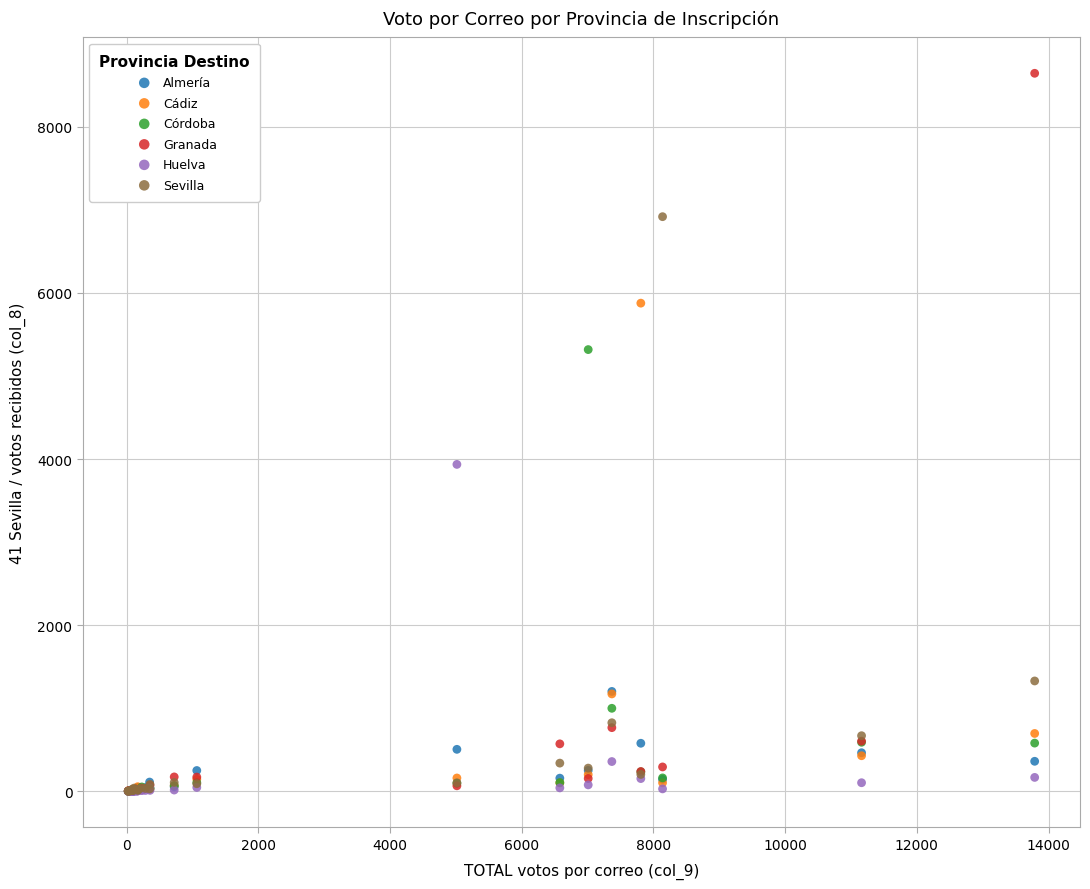

Across all series, what Y value is closest to 4322?

3936